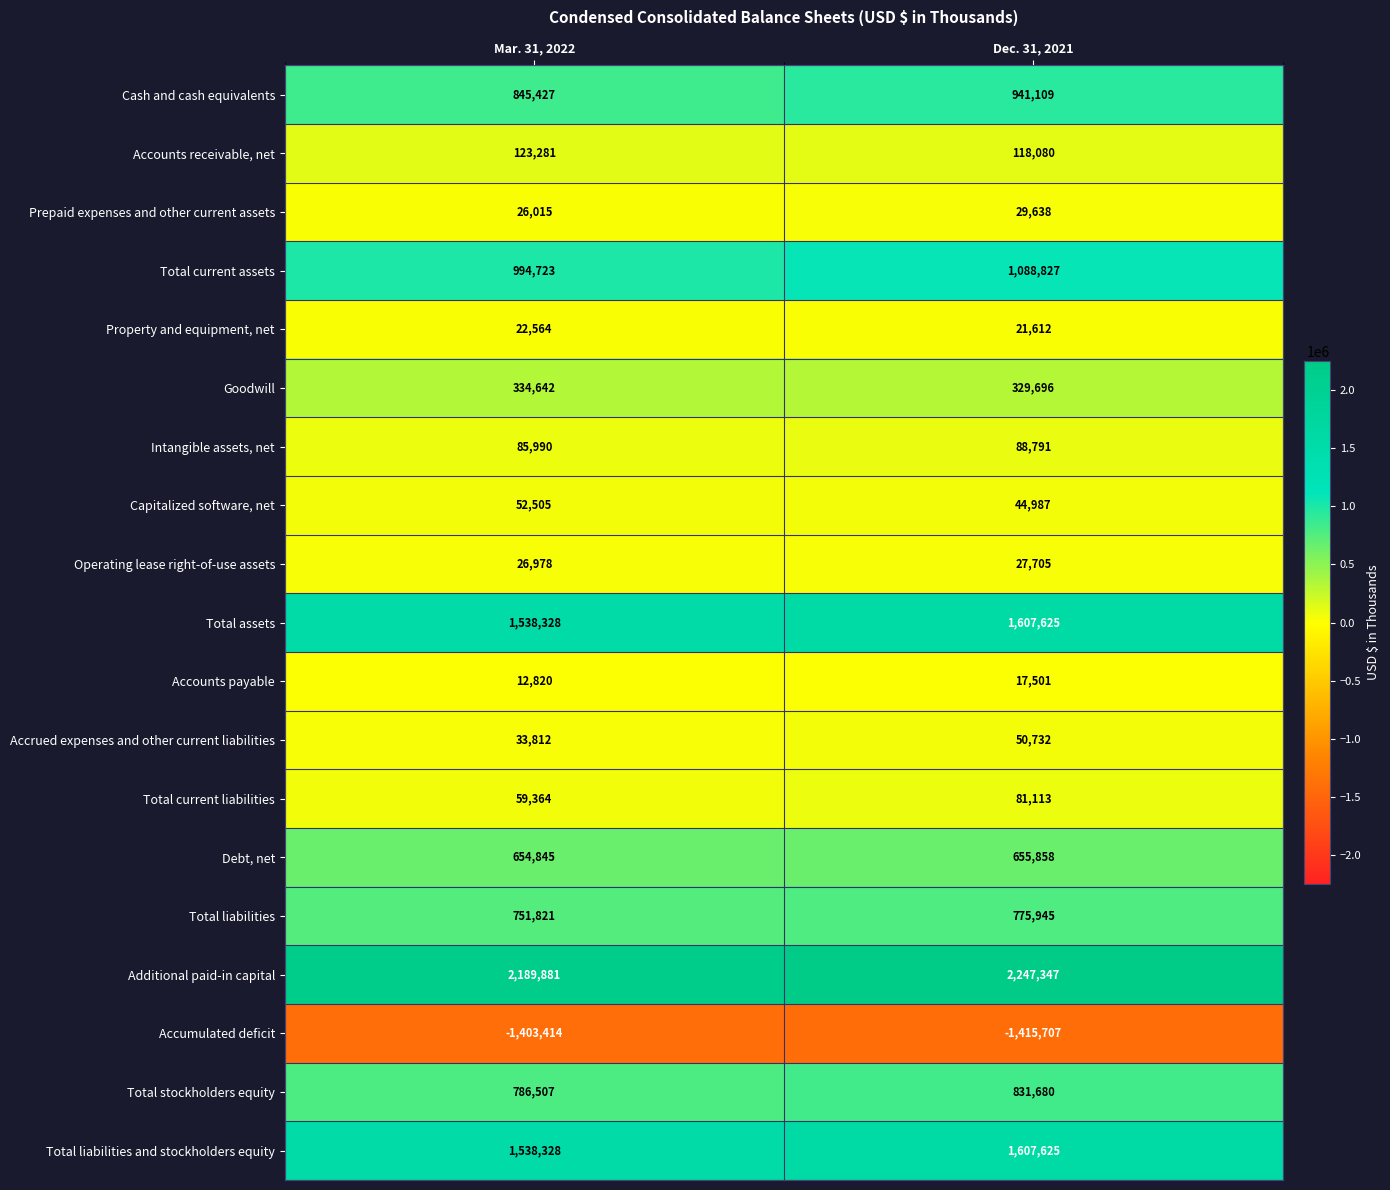

What is the difference between the highest and lowest values at Dec. 31, 2021?

3663054